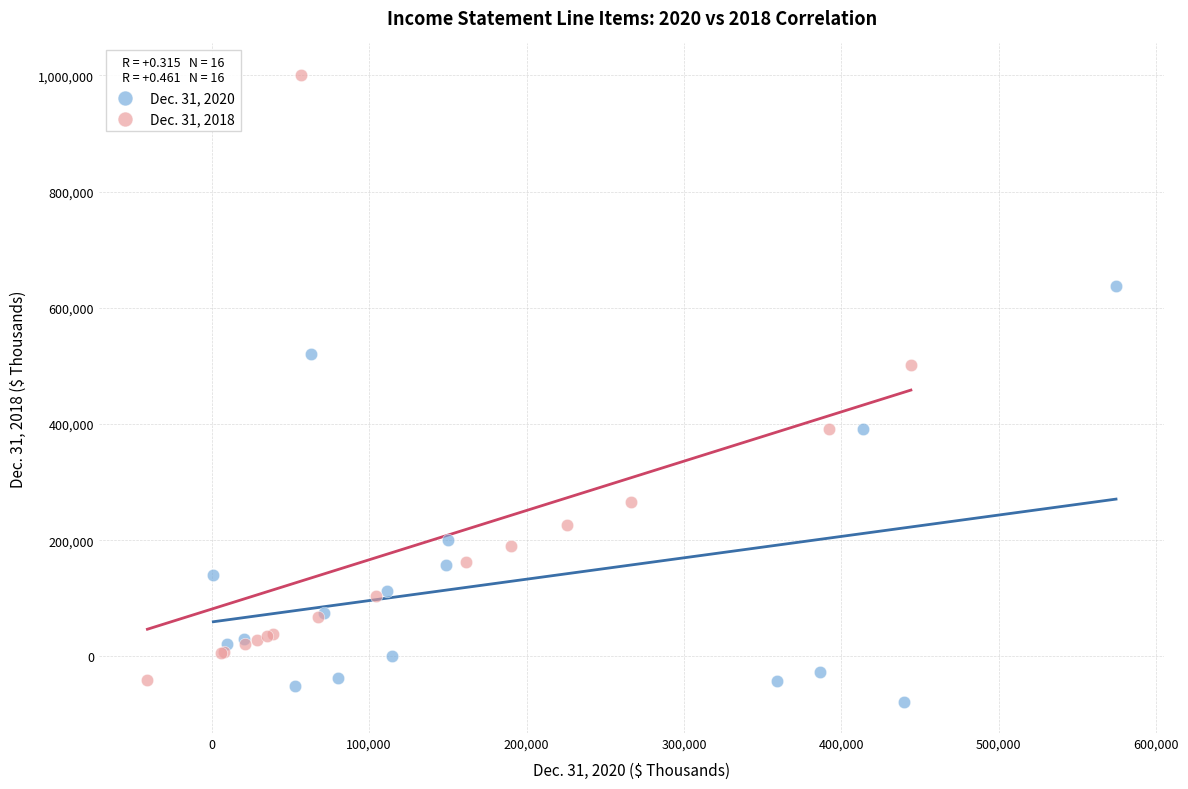

Which series contains the highest Y value?

Dec. 31, 2018